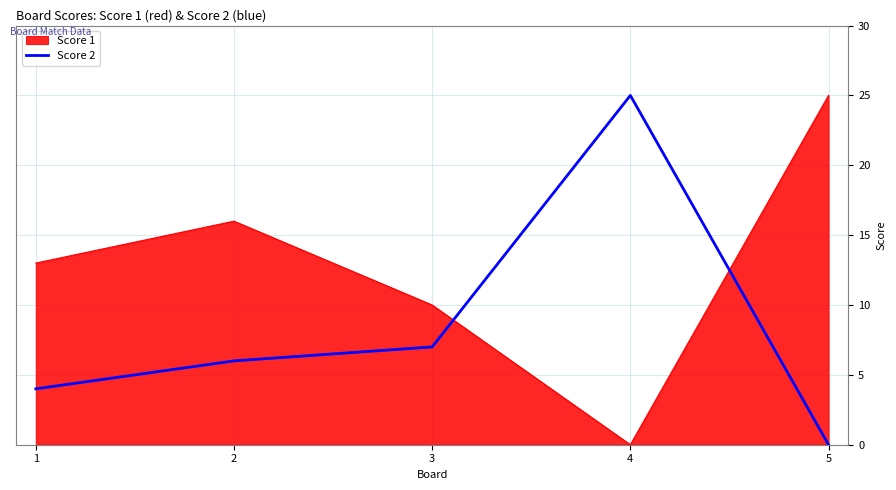

Where is Score 2 nearest to the value 12?

3